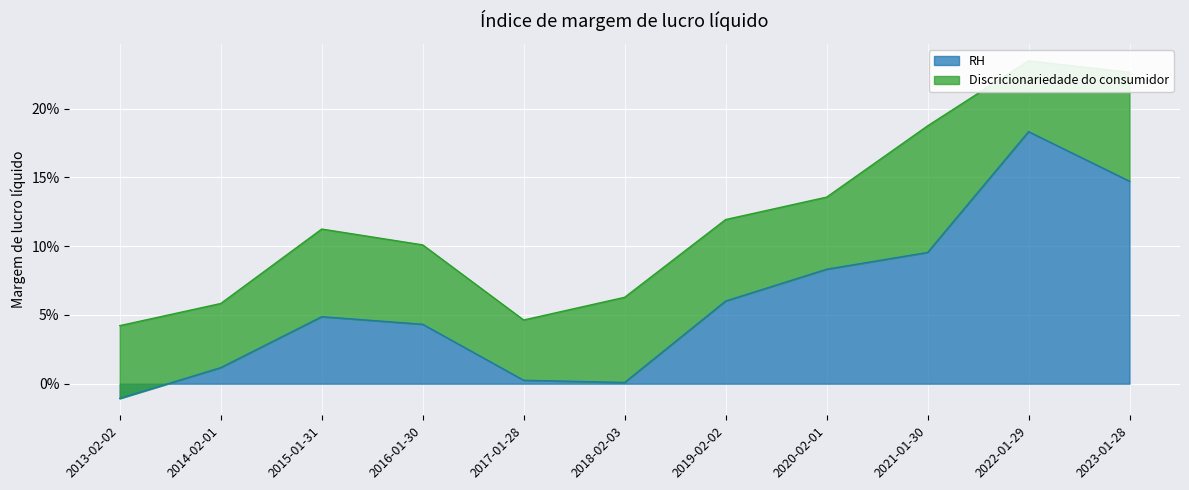

Reading left to right, extract all data points from this chart.

2013-02-02=-0.0	2014-02-01=0.0	2015-01-31=0.0	2016-01-30=0.0	2017-01-28=0.0	2018-02-03=0.0	2019-02-02=0.1	2020-02-01=0.1	2021-01-30=0.1	2022-01-29=0.2	2023-01-28=0.1